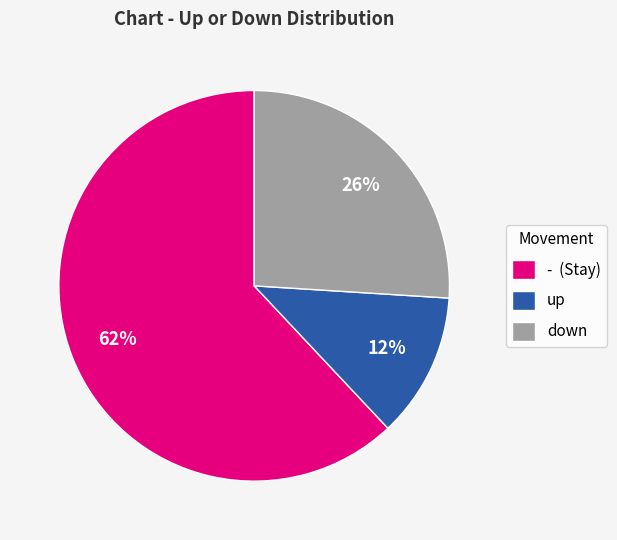

What is the largest slice in the pie chart?

-